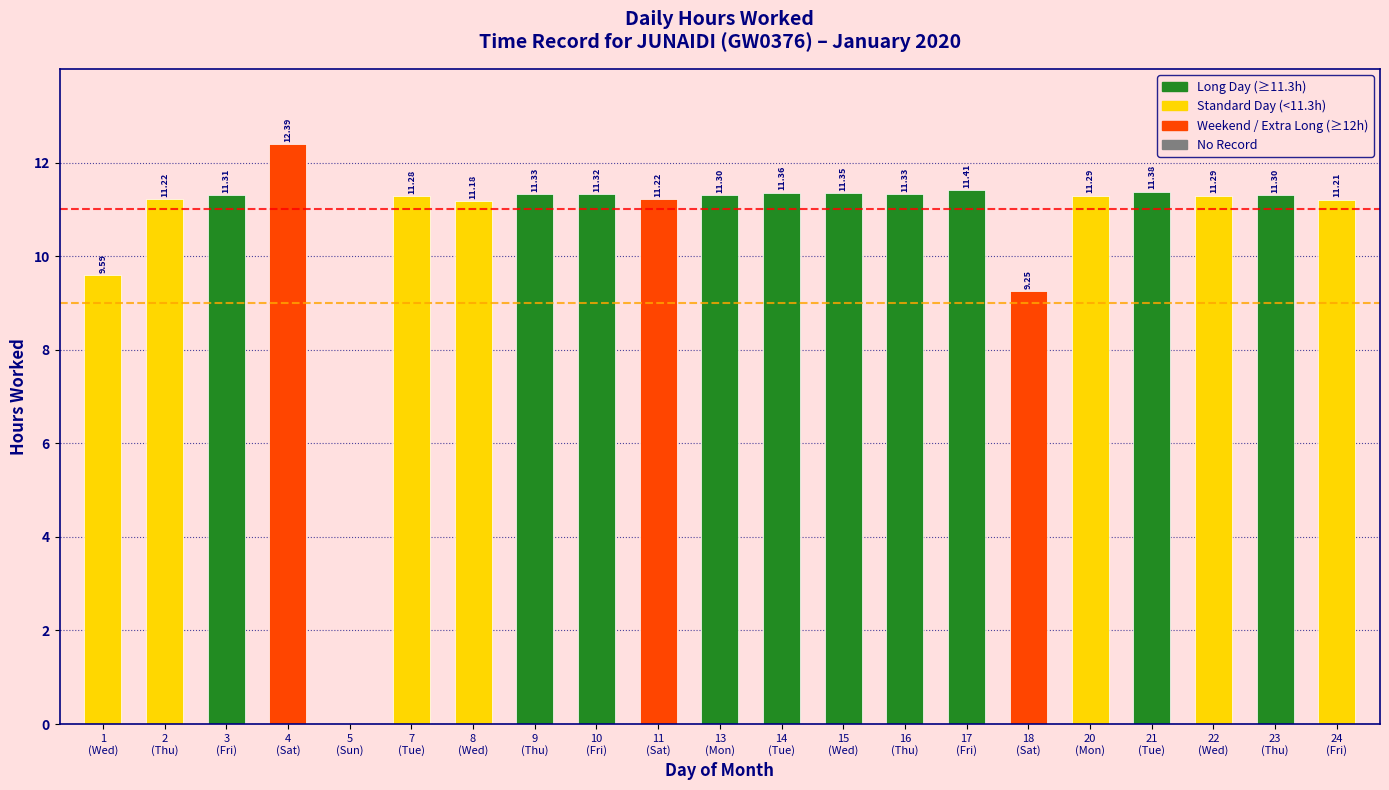

What is the sum of all values?

223.3